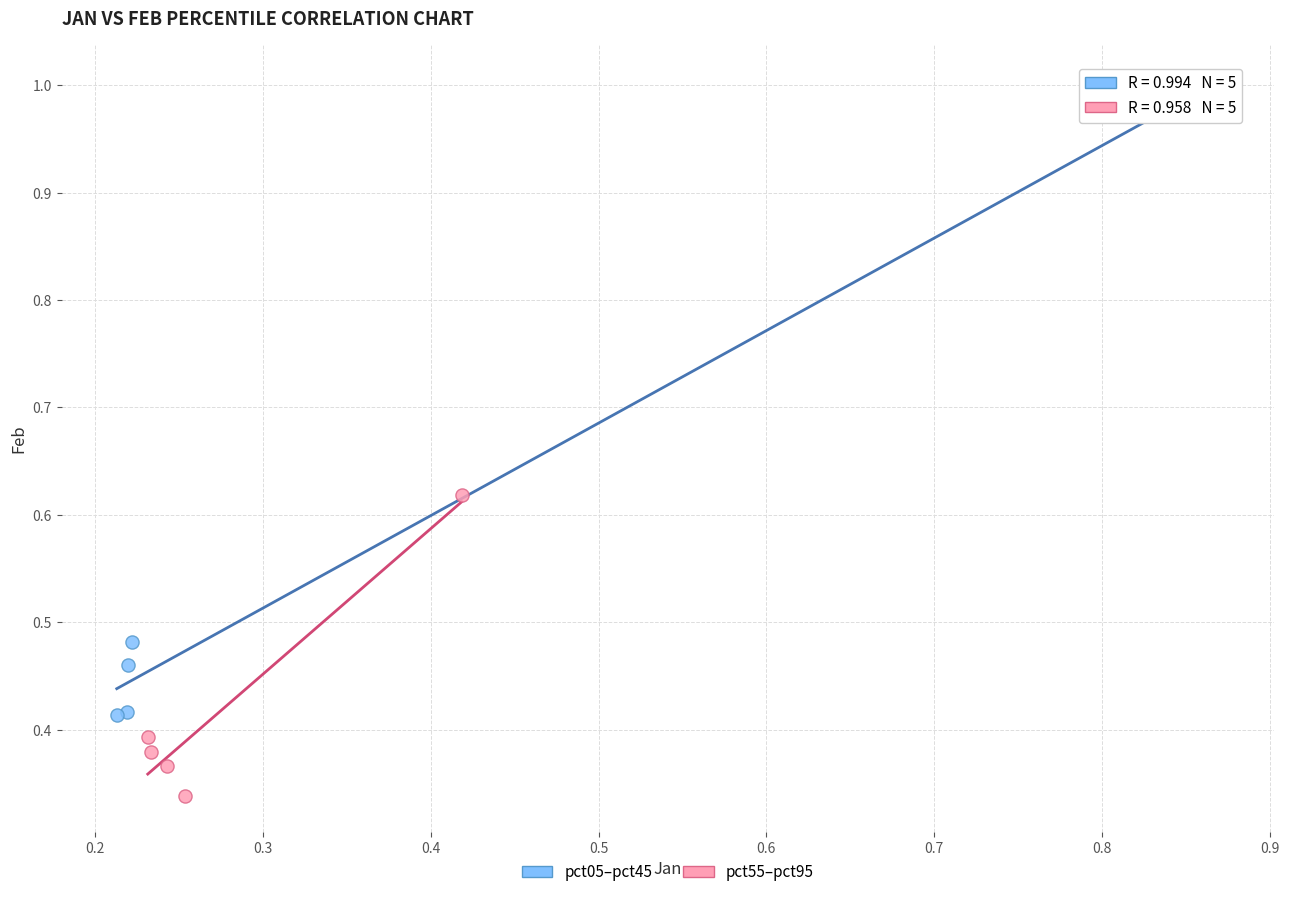

Which series has the largest Y range (max minus min)?

pct05–pct45